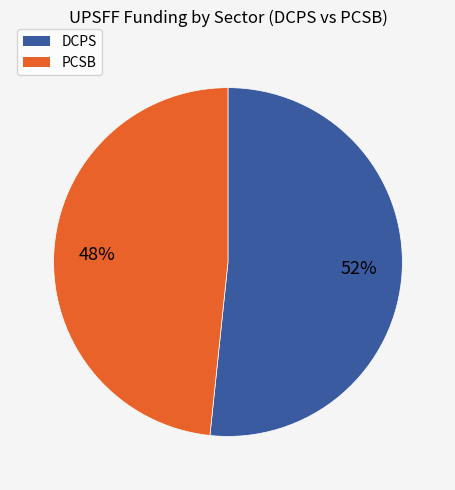

Do PCSB and DCPS together represent more than half of the pie?

Yes